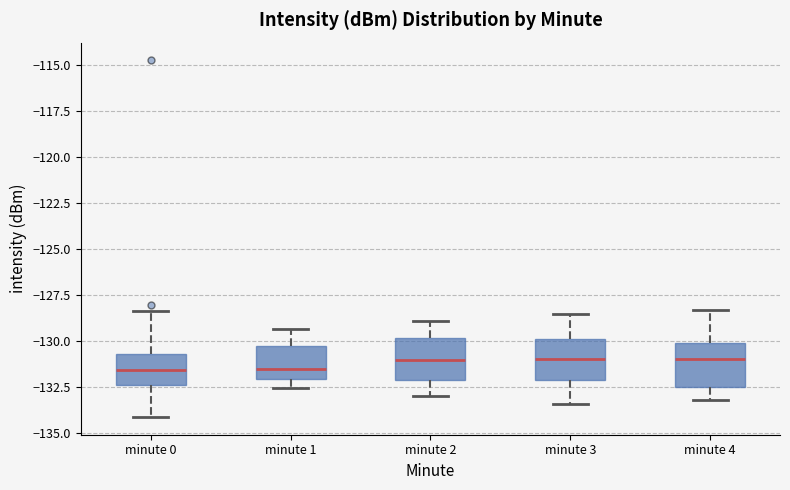

Where is the upper edge of the box for minute 2 on the y-axis? The values are not printed on the chart, so give them approximately, as read against the axis.

-130.0